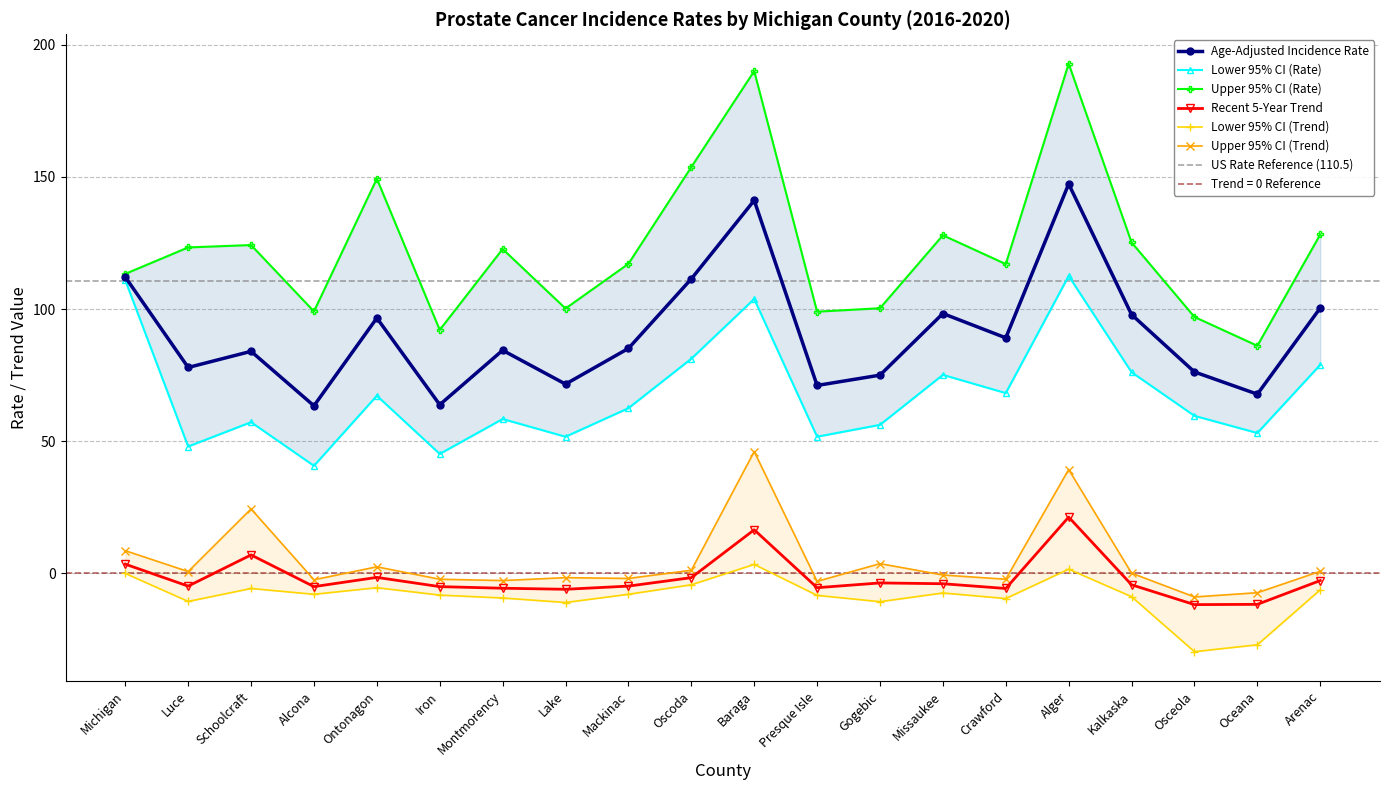

True or false: Age-Adjusted Rate has a value of 76.2 at Osceola.

True